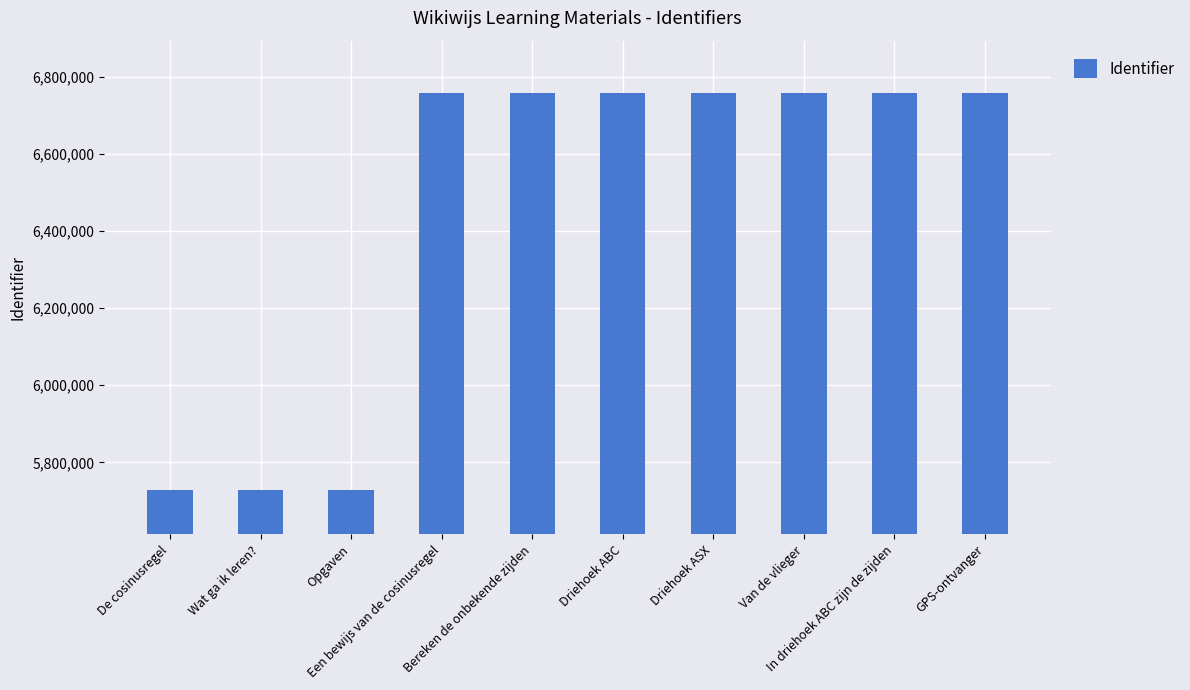

What is the value of the 6th bar from the left?

6758032